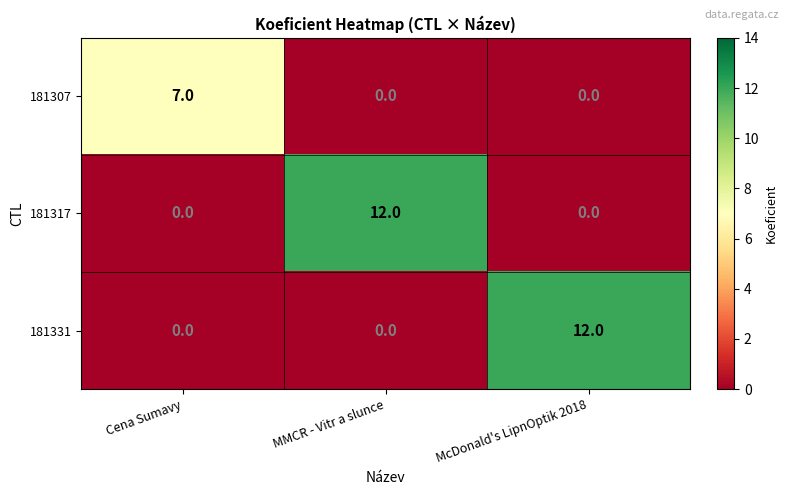

How many categories are shown in the chart?

3